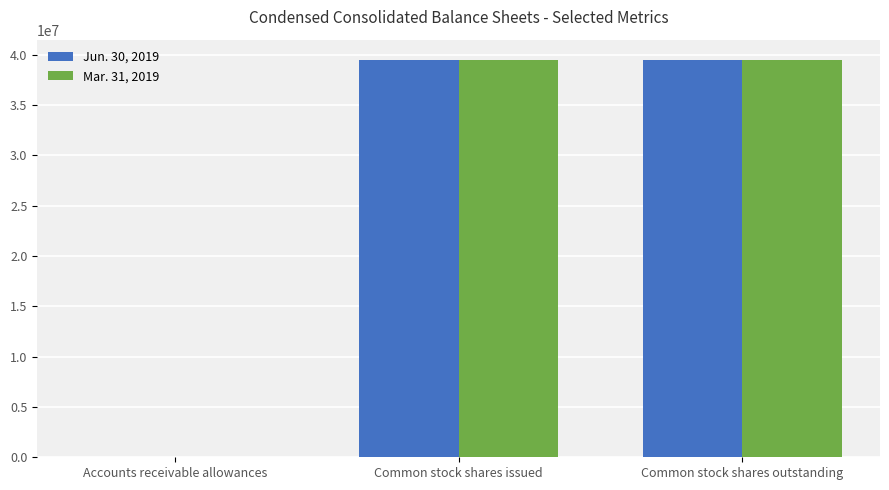

Is the value of Mar. 31, 2019 at Accounts receivable allowances greater than the value of Jun. 30, 2019 at Common stock shares issued?

No